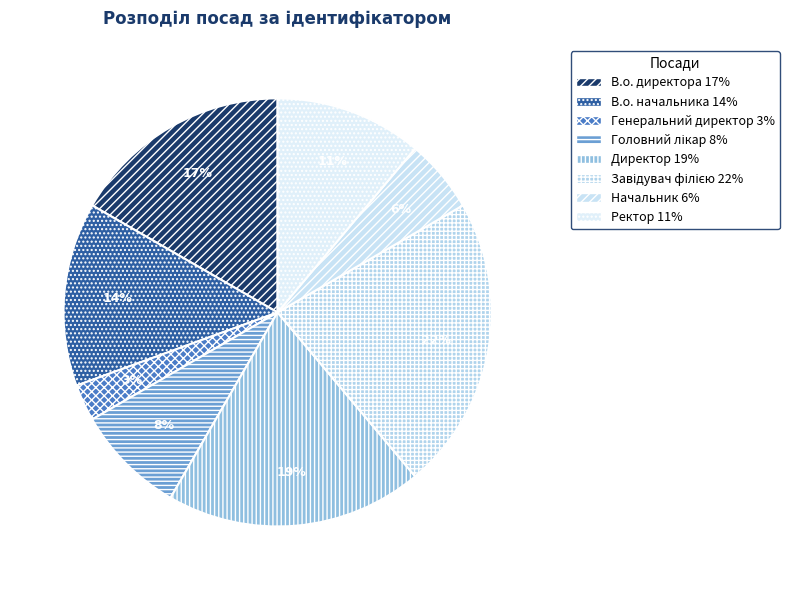

What is the largest slice in the pie chart?

Завідувач філією